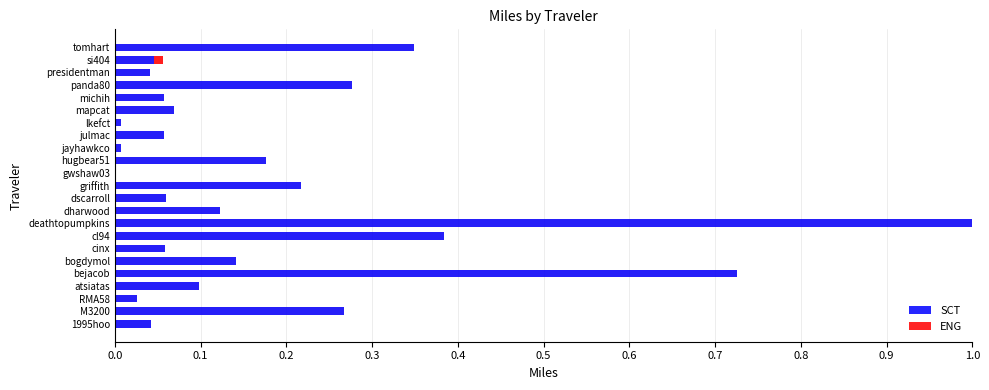

Which series has the widest spread of values?

SCT